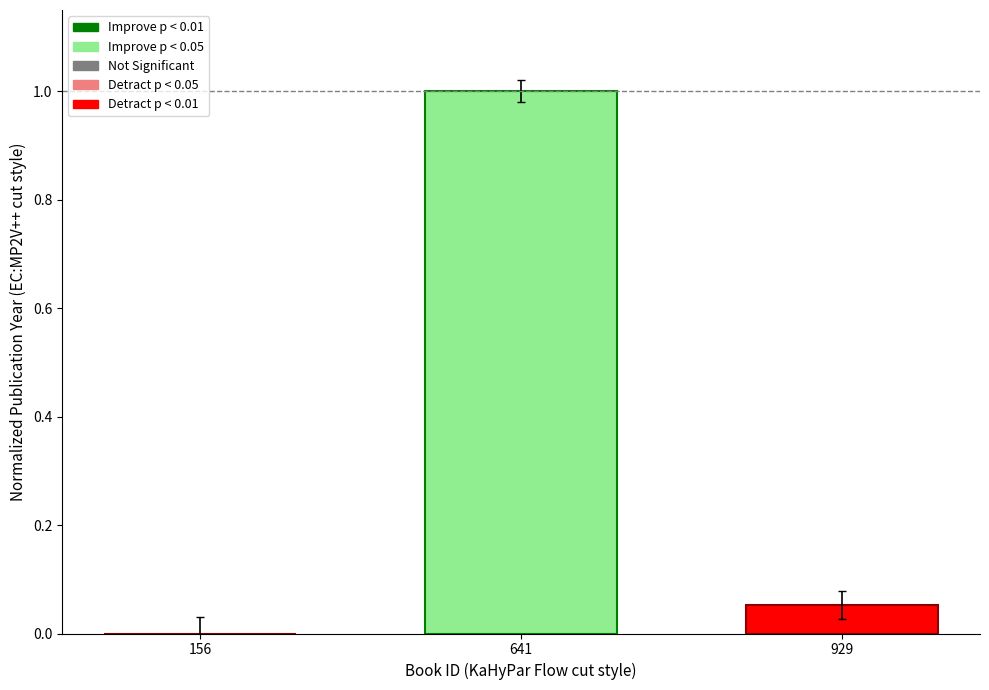

The chart shows a value of 0.0 at 156. True or false?

True